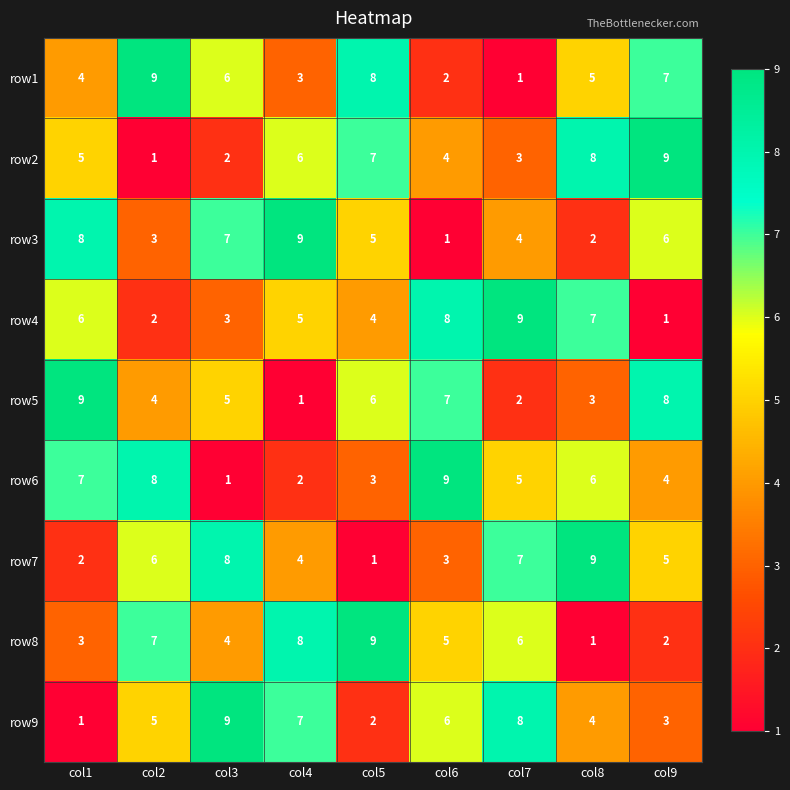

Count the row3 values in the range 3 to 7.

5